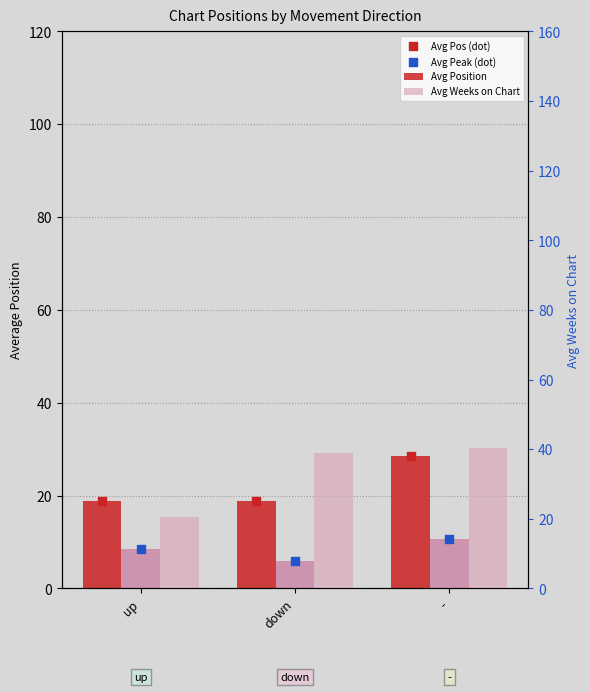

At how many categories does at least one series exceed 32?

2